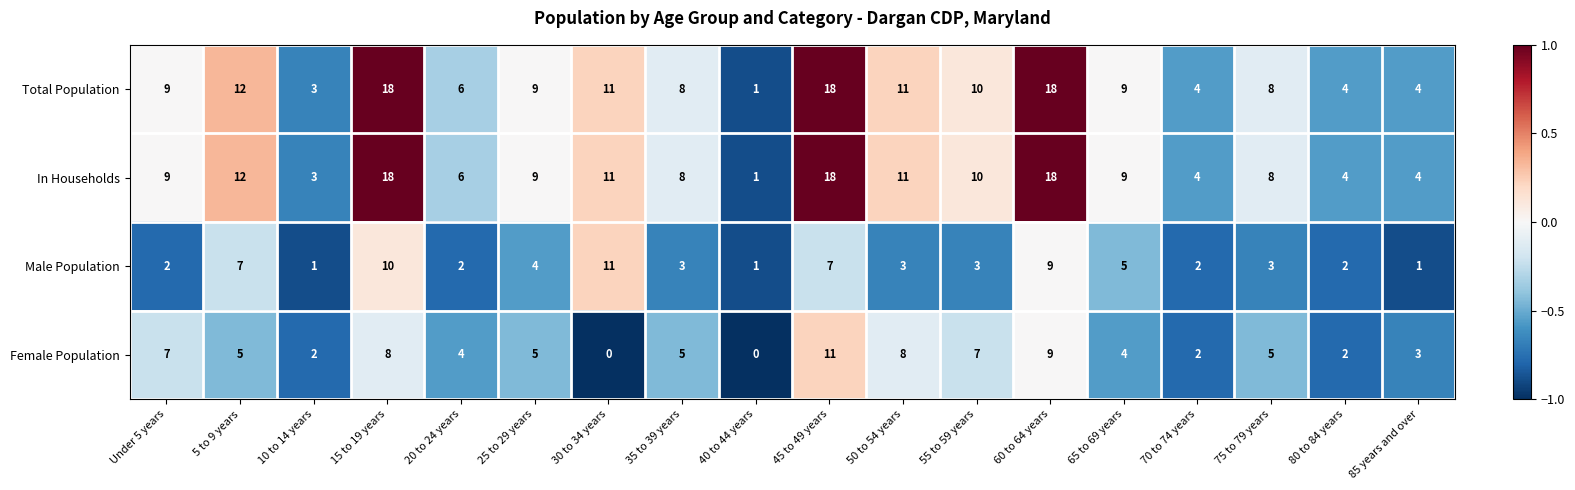

Count the number of data series in this chart.

4